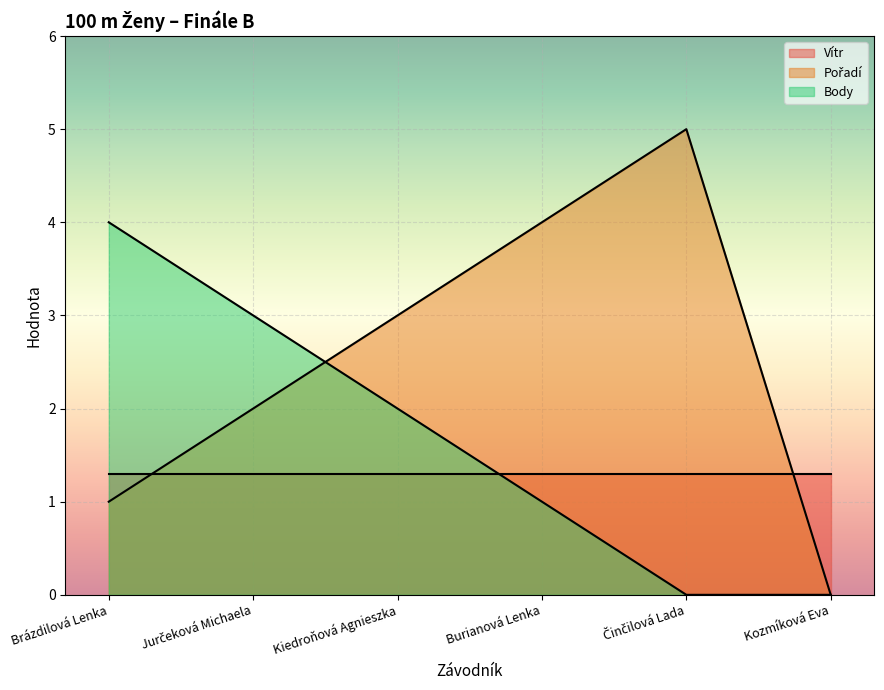

At which category is the sum across all series the highest?

Brázdilová Lenka